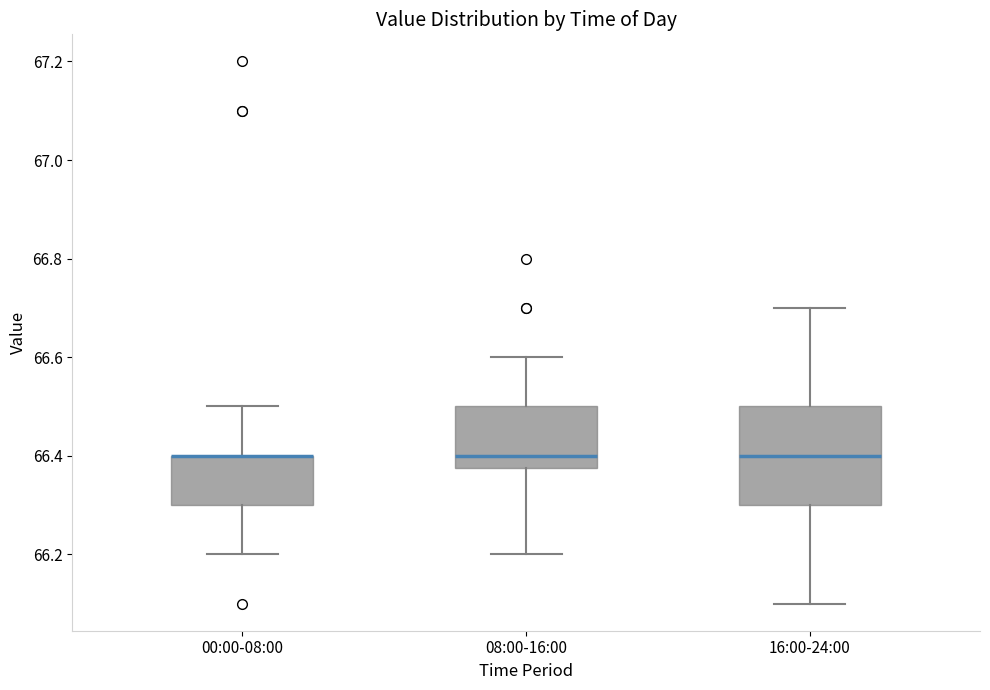

Where is the upper edge of the box for 00:00-08:00 on the y-axis? The values are not printed on the chart, so give them approximately, as read against the axis.

66.40